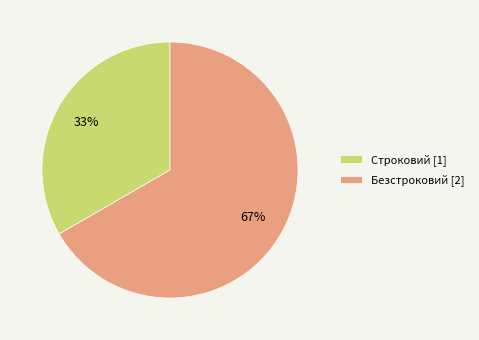

True or false: Строковий accounts for 42% of the total.

False